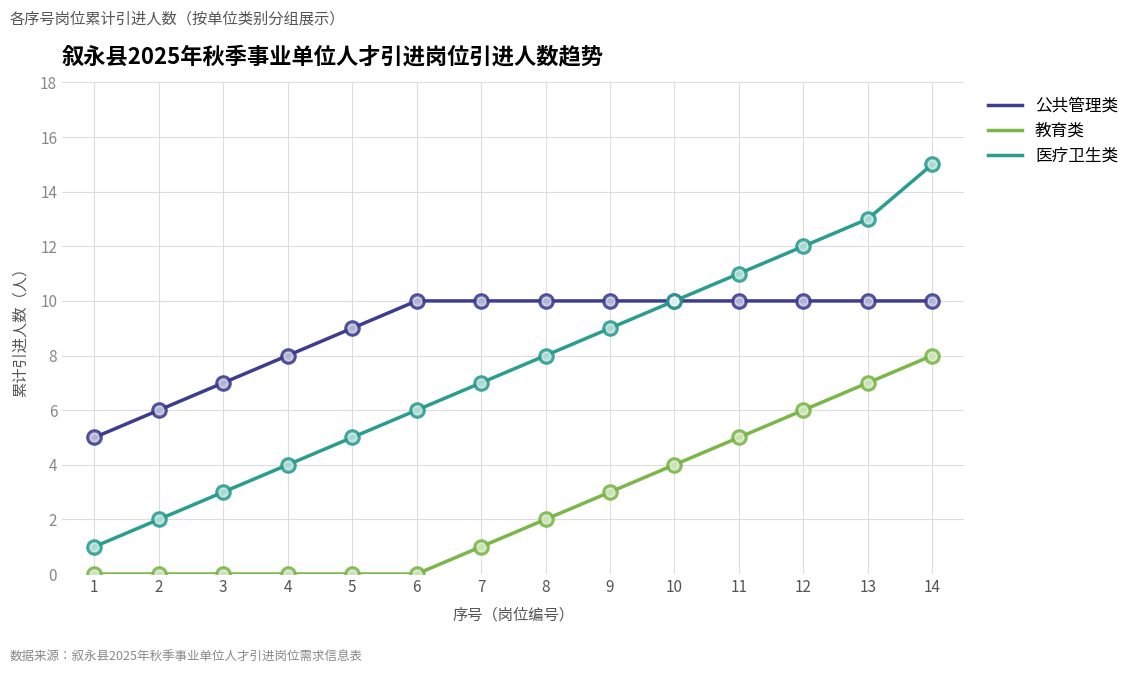

What are all the series names shown in the legend?

公共管理类, 教育类, 医疗卫生类